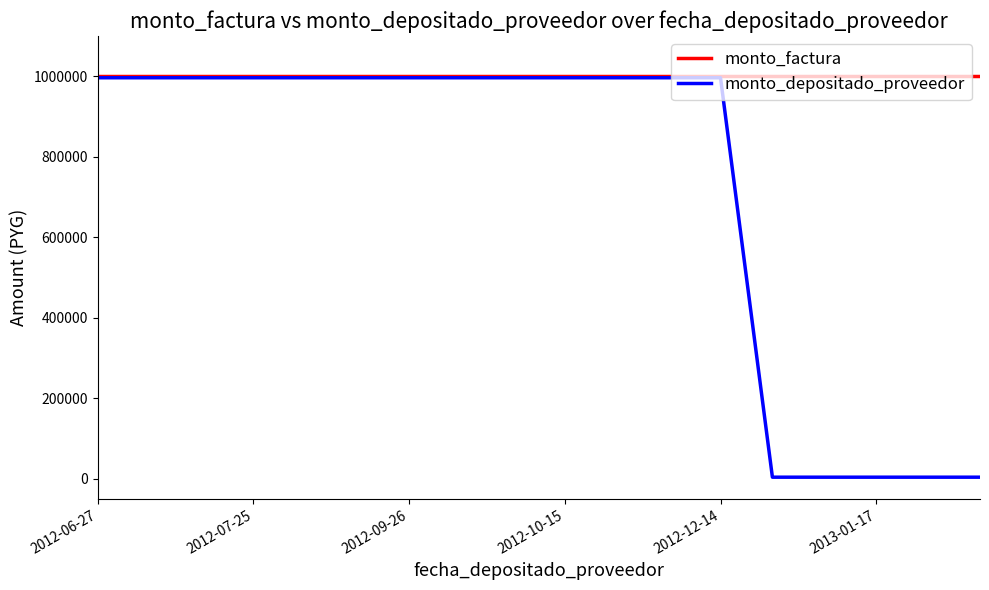

What is the maximum value for monto_factura?

1000000